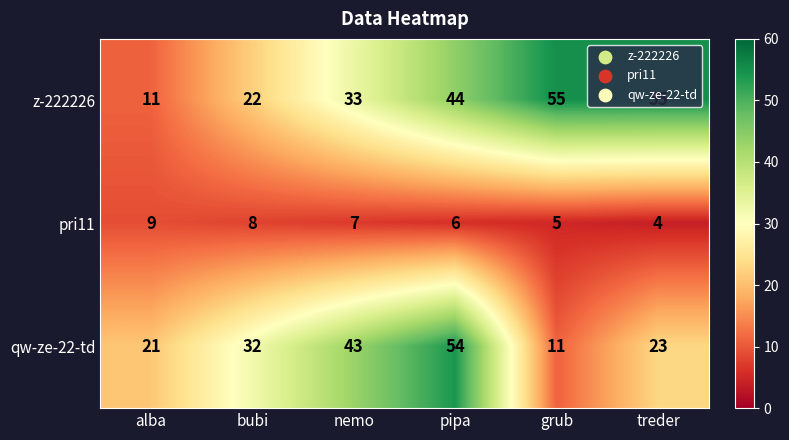

Rank the series by their average value, from highest to lowest.

z-222226, qw-ze-22-td, pri11